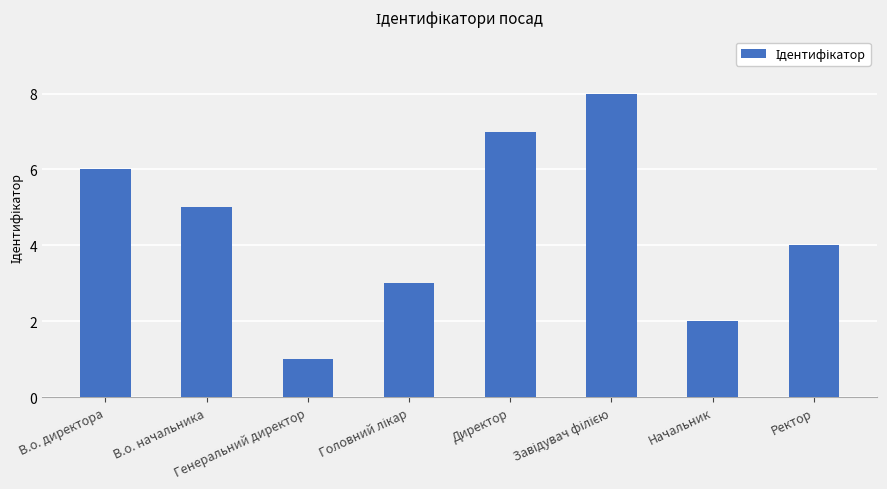

The chart shows a value of 3 at В.о. начальника. True or false?

False